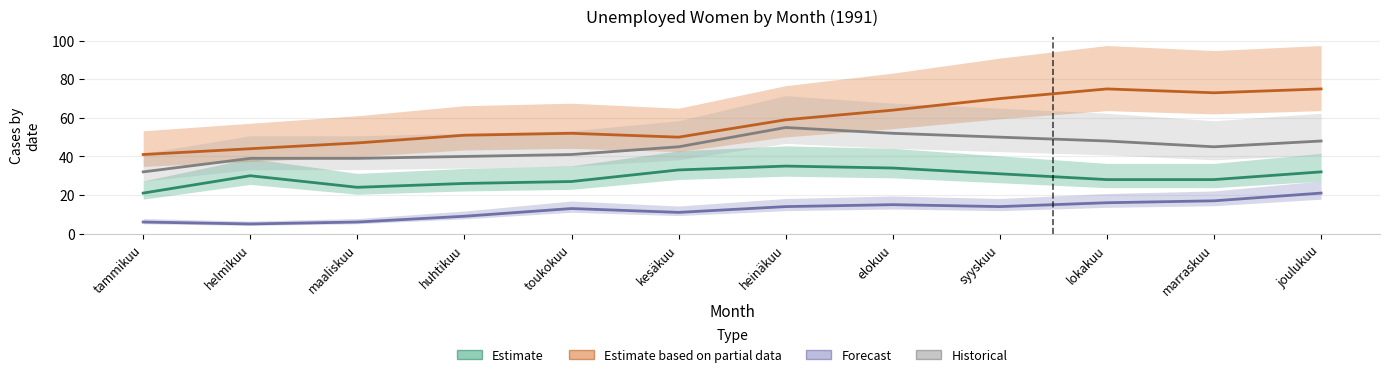

What is the label of the 12th point from the right?

tammikuu